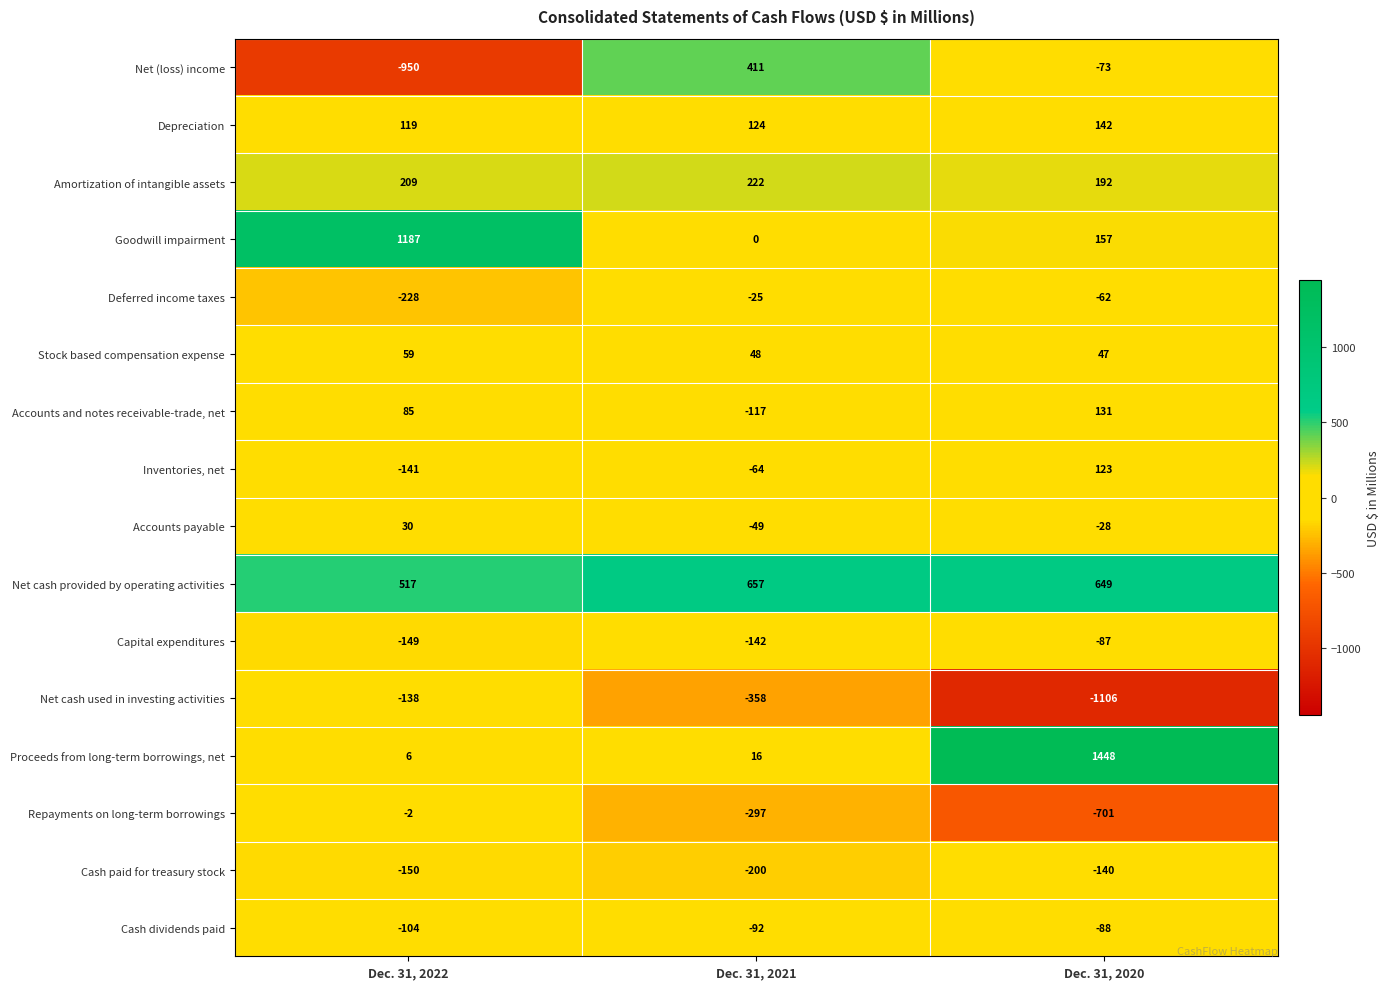

Rank the categories by Net cash provided by operating activities value from highest to lowest.

Dec. 31, 2021, Dec. 31, 2020, Dec. 31, 2022